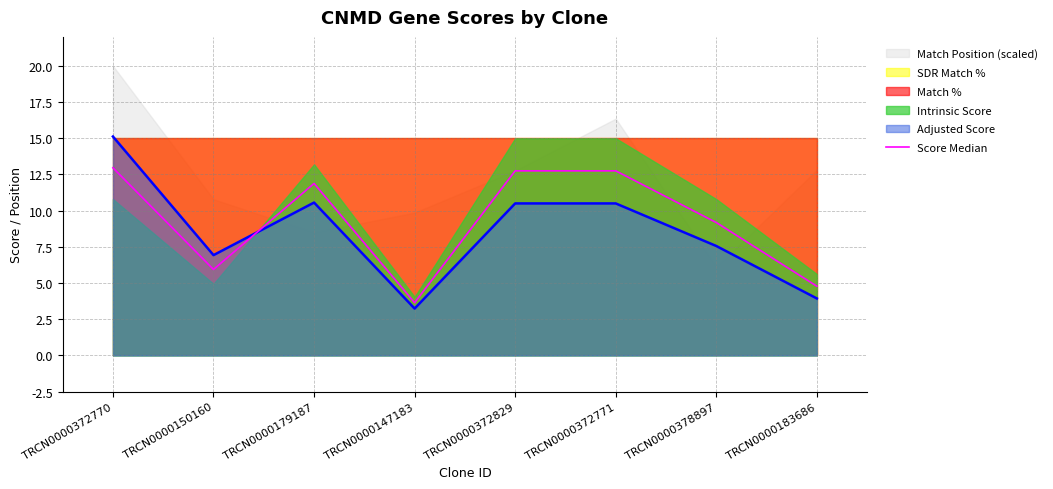

Does the chart have visible grid lines?

Yes